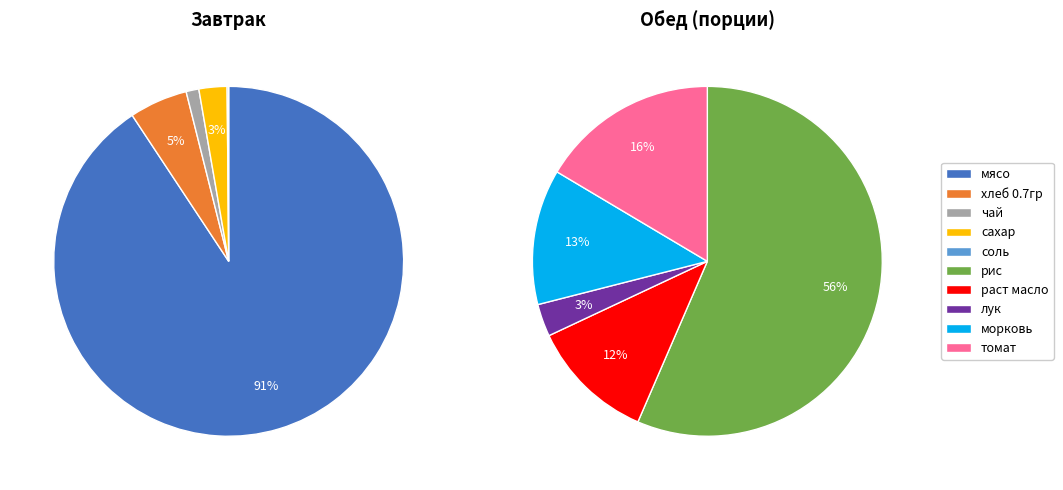

Which category has the smallest portion of the pie?

соль